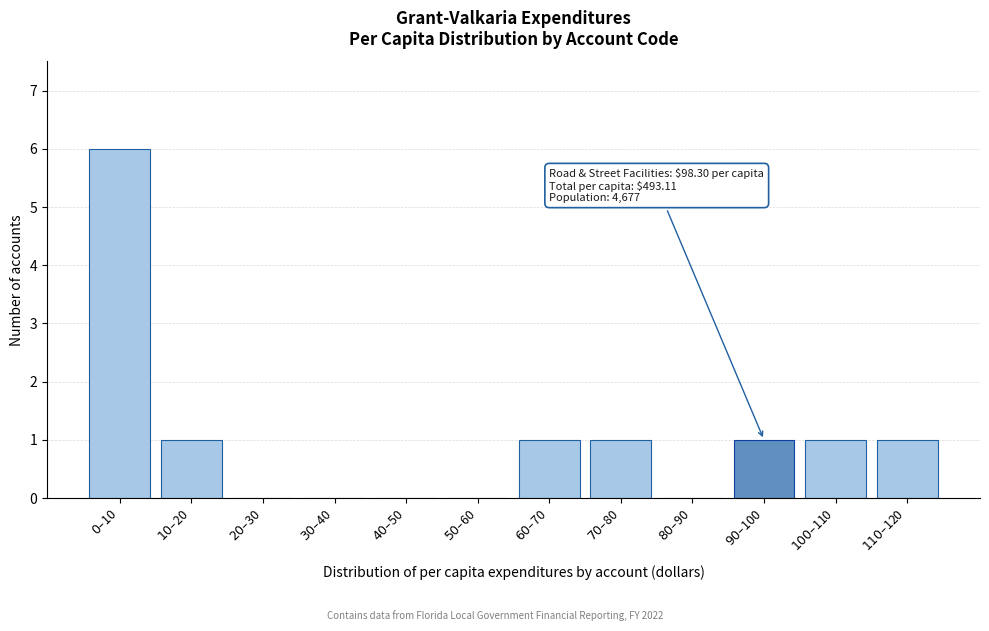

What is the greatest value displayed?

6